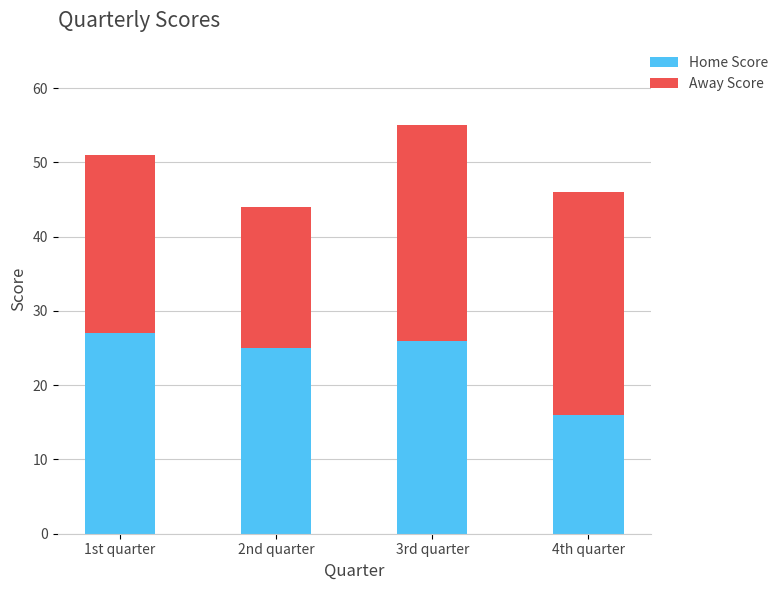

Count the number of categories in the chart.

4